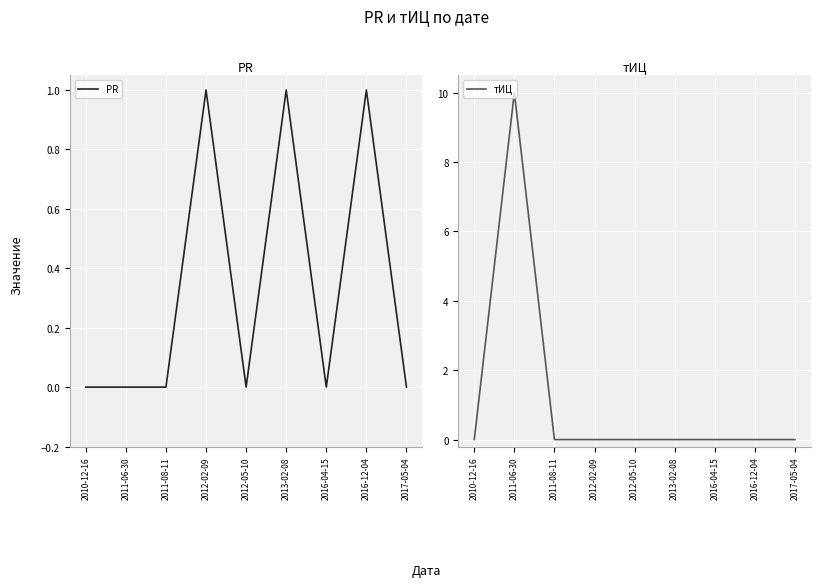

True or false: PR has more than 0 points higher than both neighbors.

True